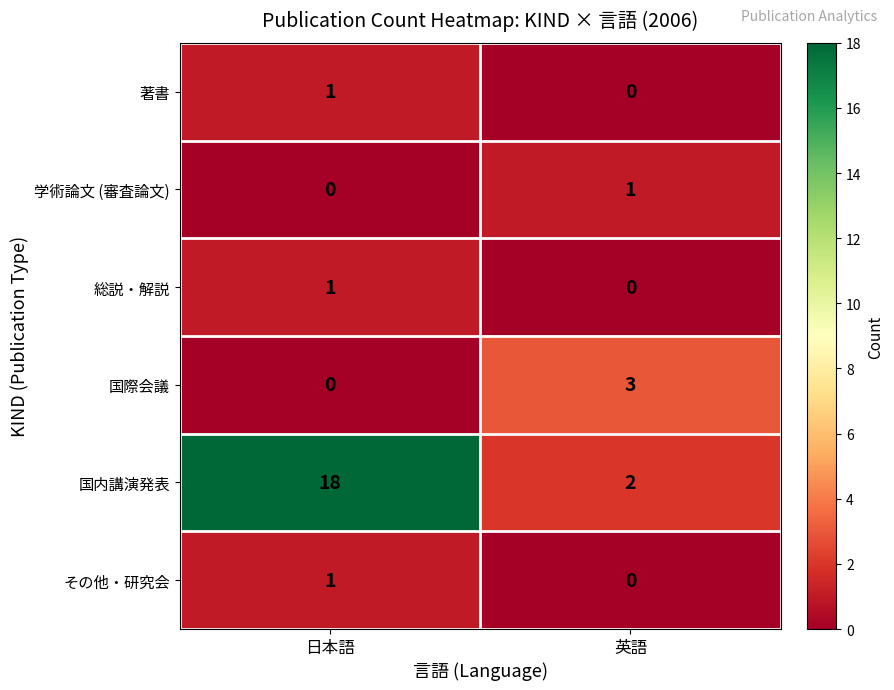

Reading left to right, list all the values displayed in this chart.

著書: 日本語=1	英語=0
学術論文 (審査論文): 日本語=0	英語=1
総説・解説: 日本語=1	英語=0
国際会議: 日本語=0	英語=3
国内講演発表: 日本語=18	英語=2
その他・研究会: 日本語=1	英語=0